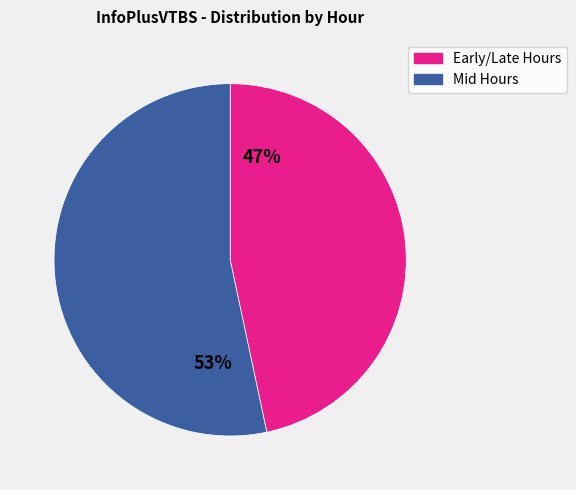

Is there a majority slice in this chart?

Yes